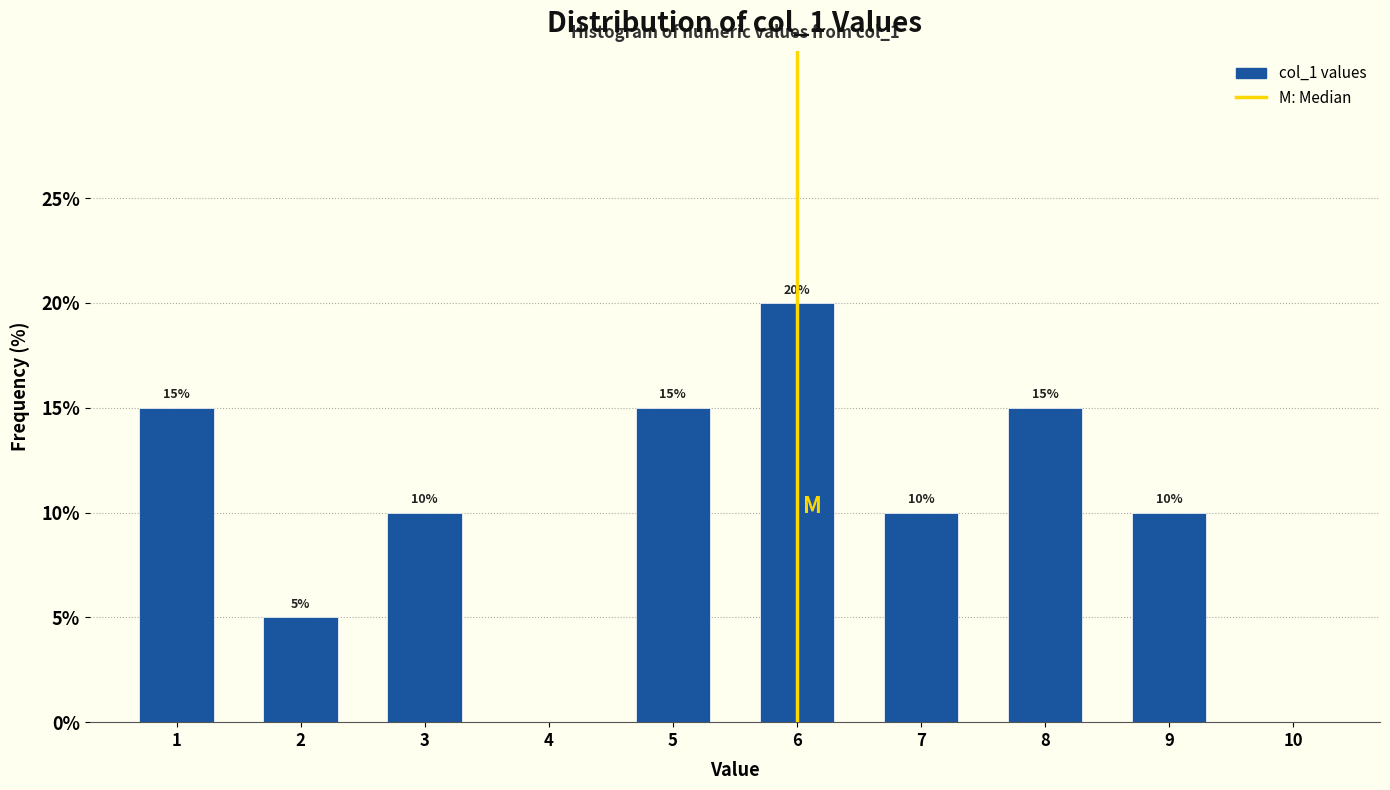

Over which range of the x-axis is the bar tallest?

5.5 to 6.5